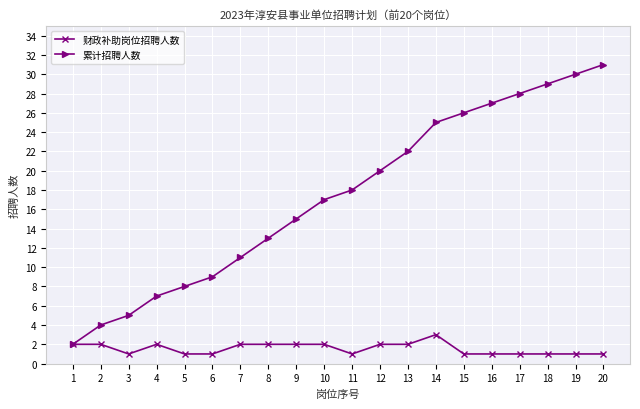

The 累计招聘人数 series shows 44 at 14. True or false?

False